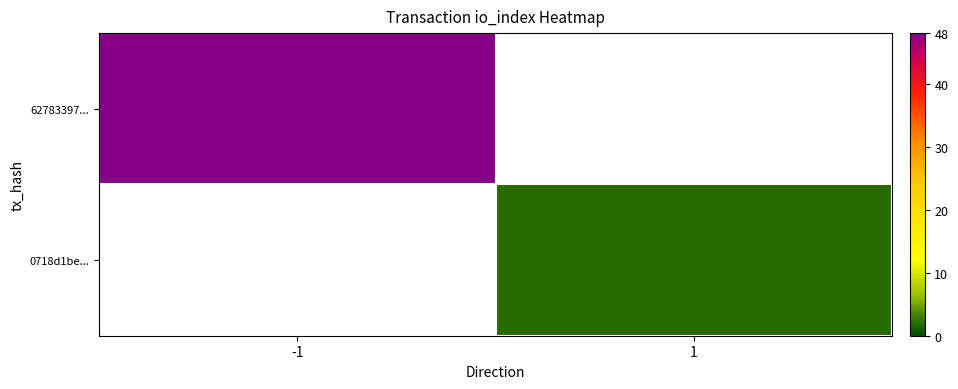

Rank the series at 1 from lowest to highest value.

62783397..., 0718d1be...